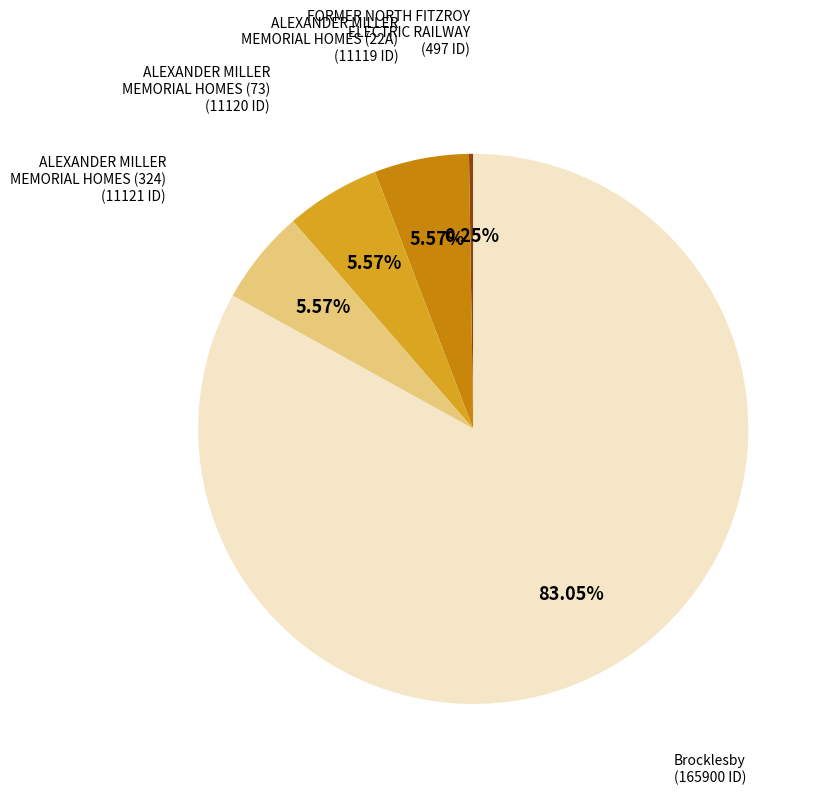

Which category has the biggest portion of the pie?

Brocklesby